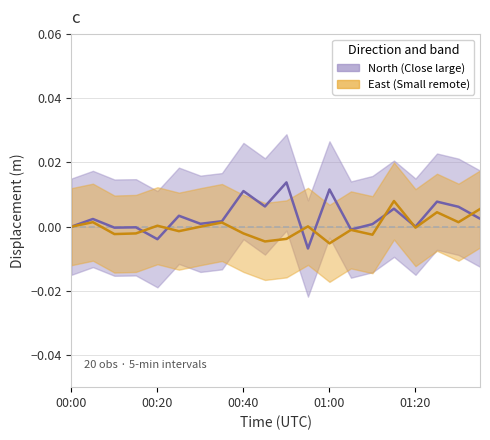

How many values in the East series are below 0?

10